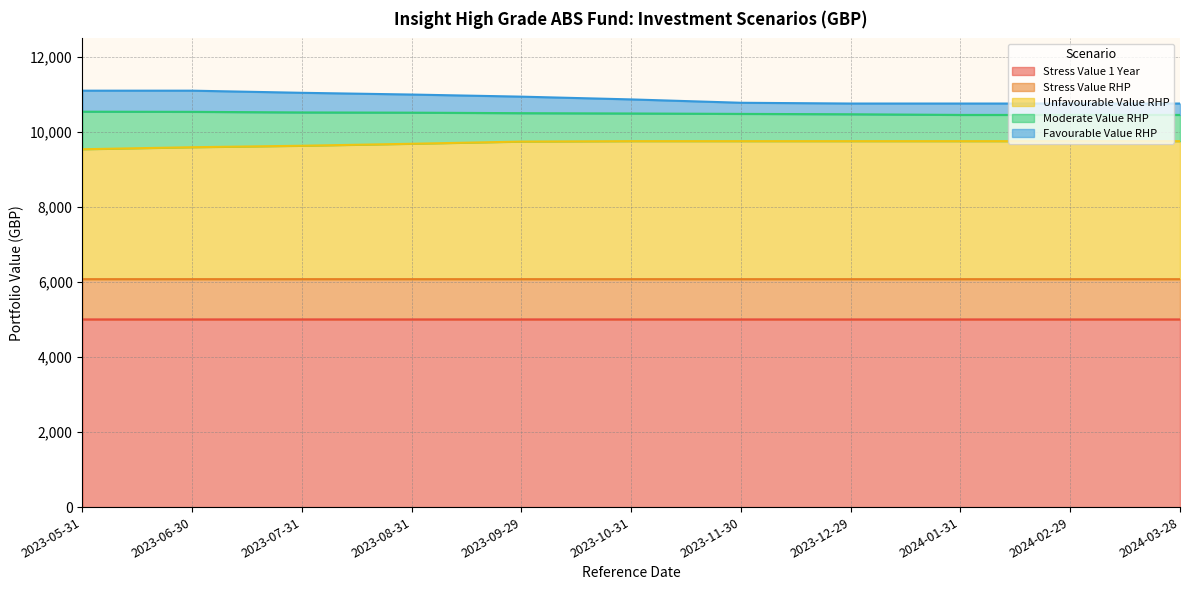

What is the label of the 7th point from the right?

2023-09-29